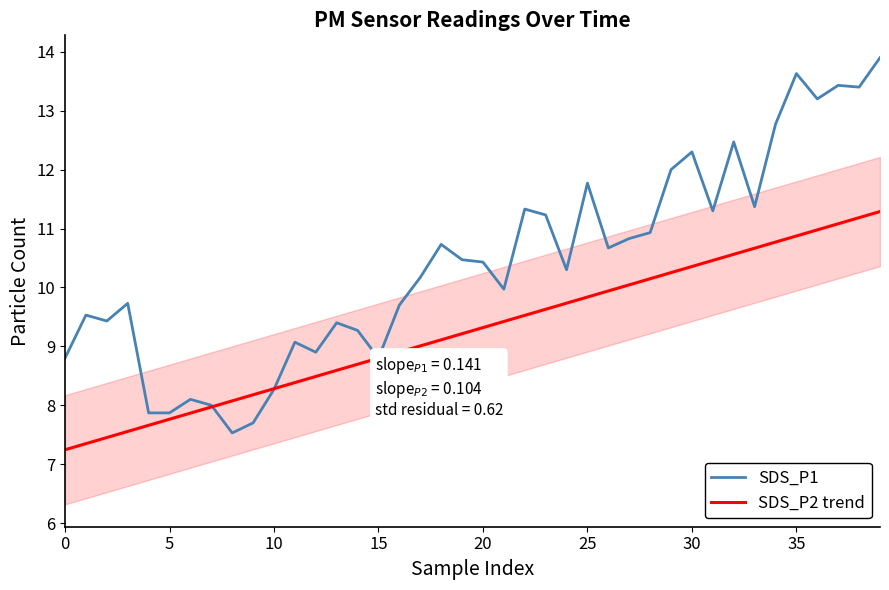

What is the lowest value of the SDS_P2 trend series?

7.2